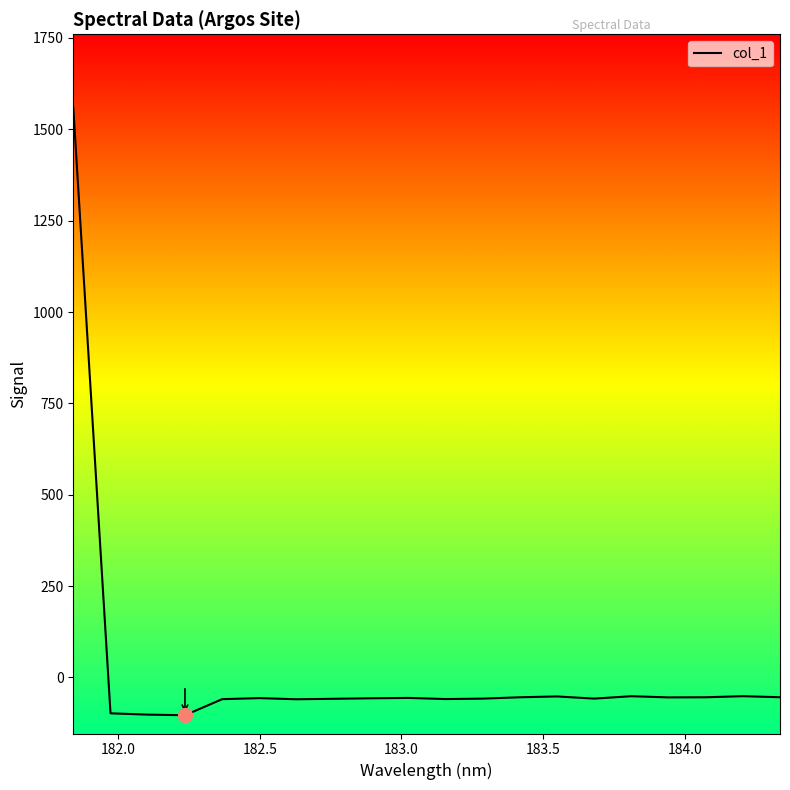

What is the maximum value shown in the chart?

1560.0